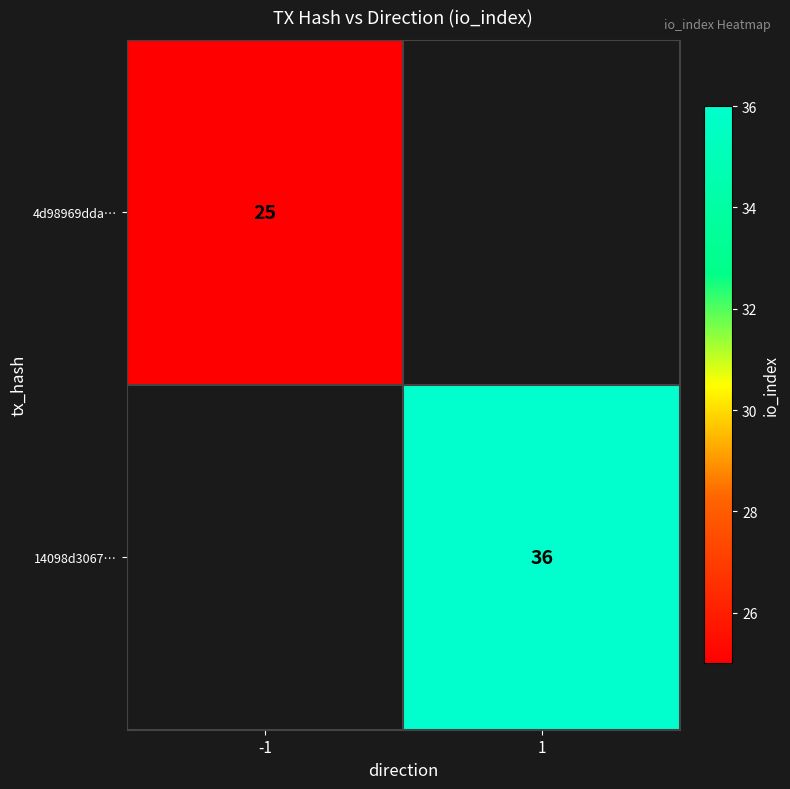

Count the number of categories in the chart.

2